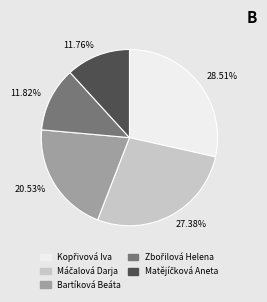

Does any single category account for the majority?

No